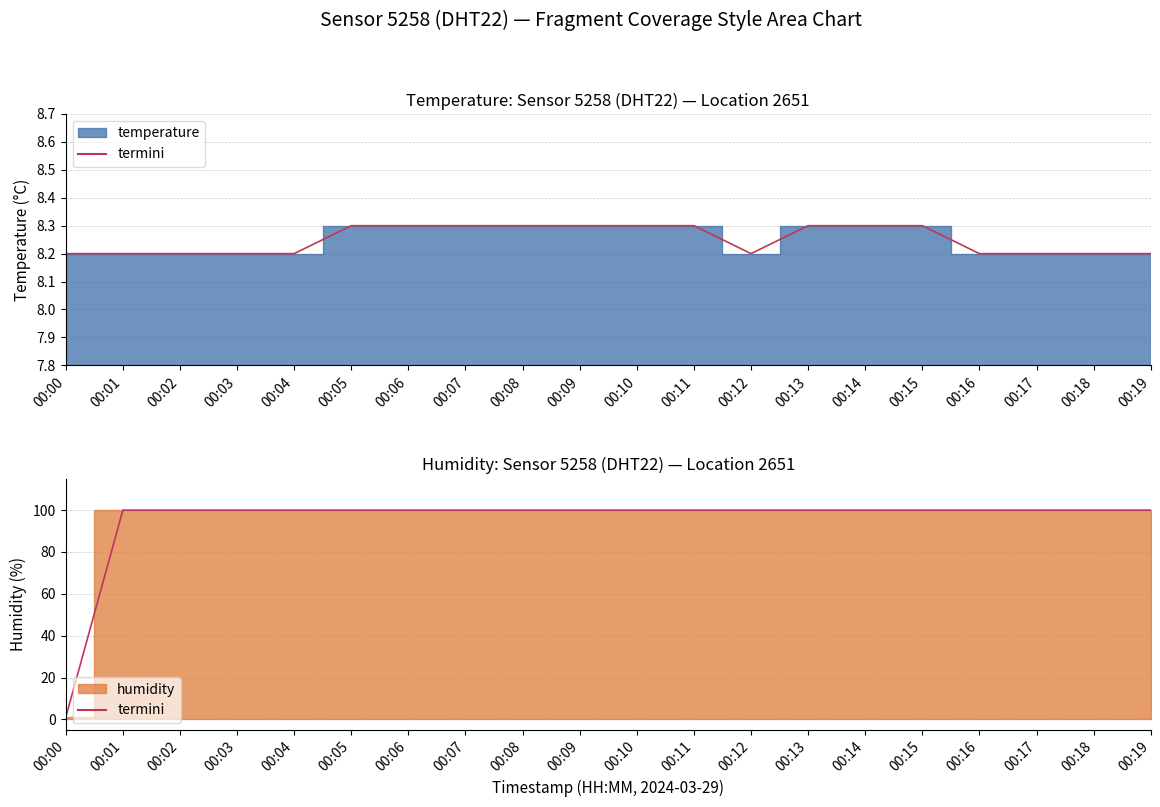

How many distinct data groups are displayed?

2